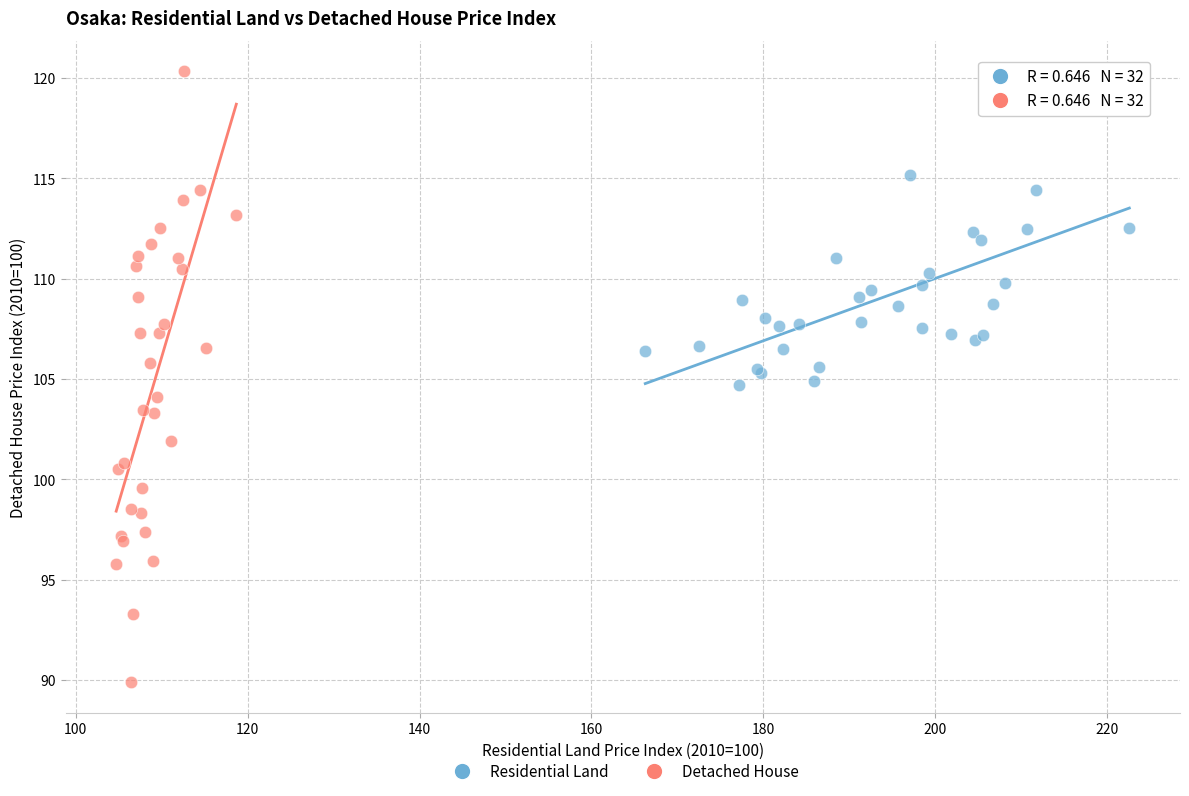

Which series reaches the maximum Y coordinate?

Detached House